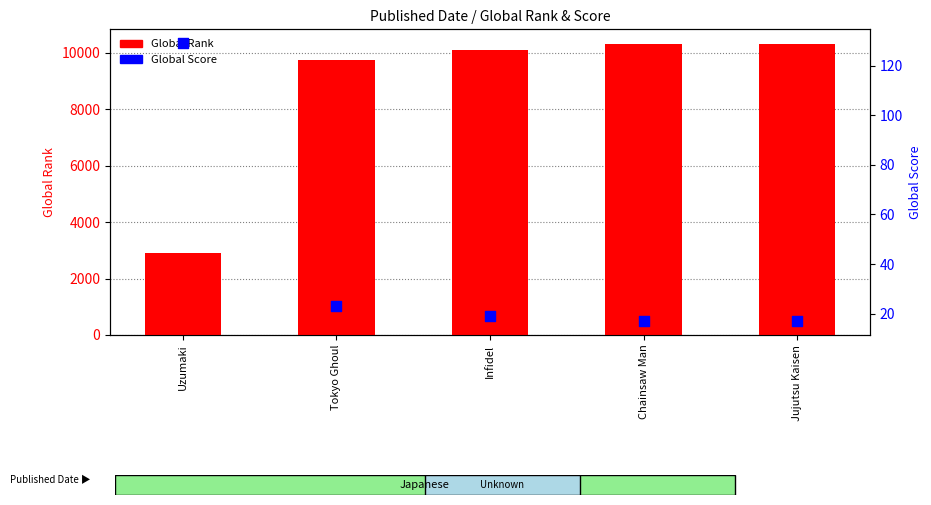

Which series reaches the minimum Y coordinate?

Global Score